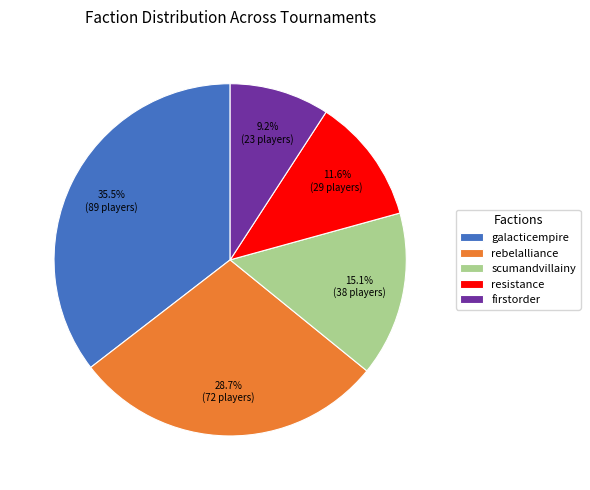

How many slices are in this pie chart?

5